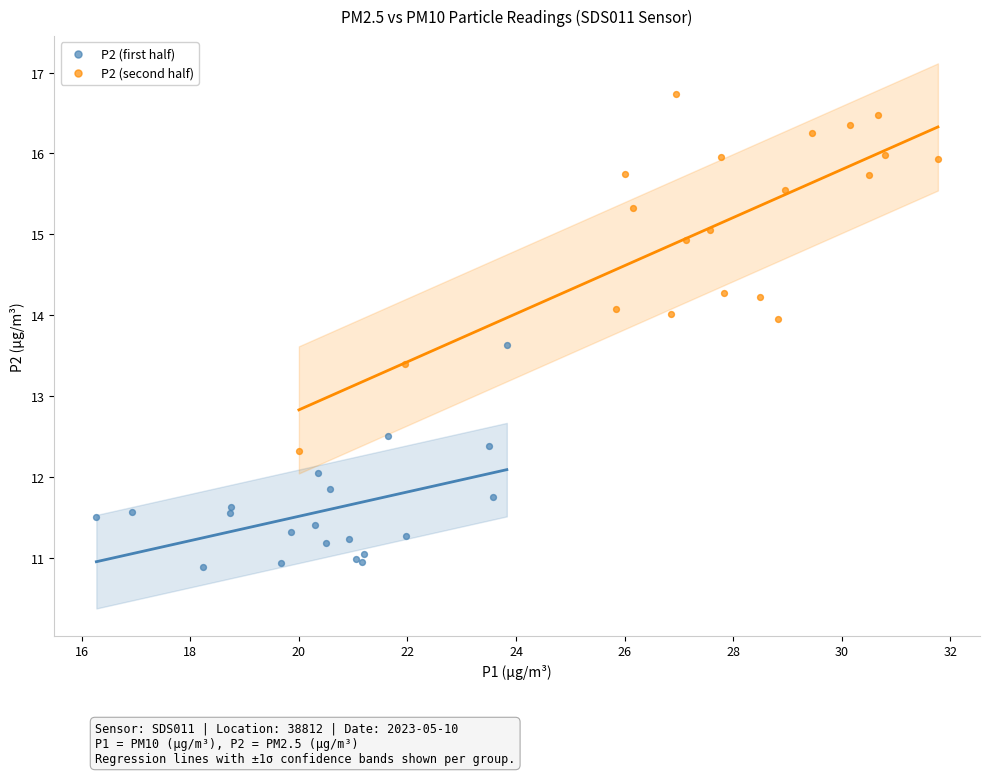

Which series reaches the maximum Y coordinate?

P2 (second half)